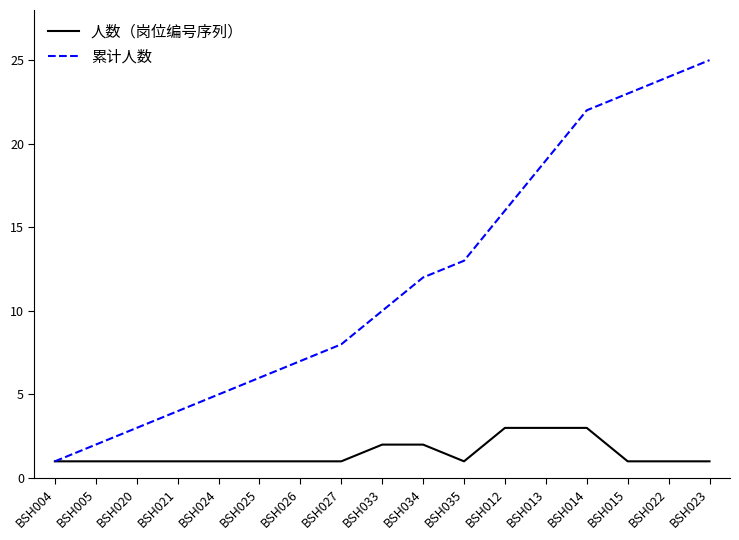

Rank the series by their average value, from lowest to highest.

人数（岗位编号序列）, 累计人数